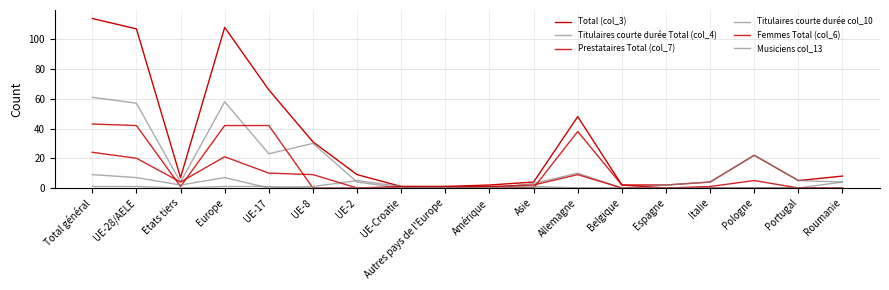

True or false: Musiciens col_13 and Prestataires Total (col_7) intersect in this chart.

False